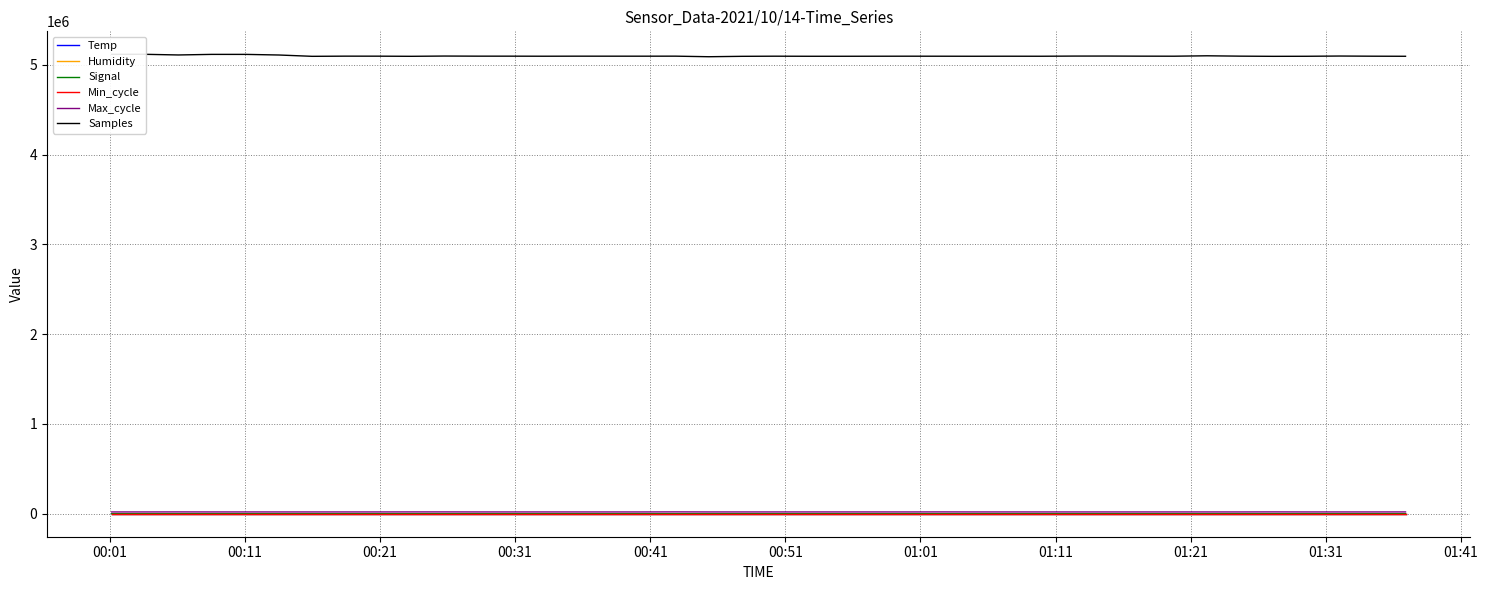

Is it true that Temp equals 36.2 at 36?

False